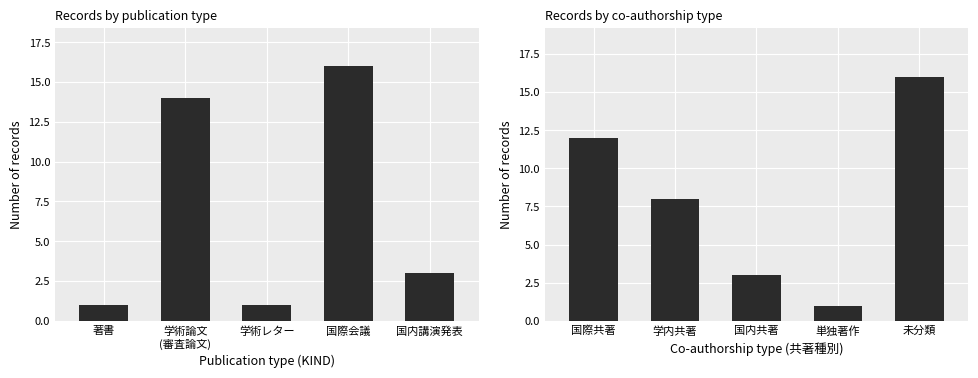

At which label does KIND count reach its peak?

国際会議